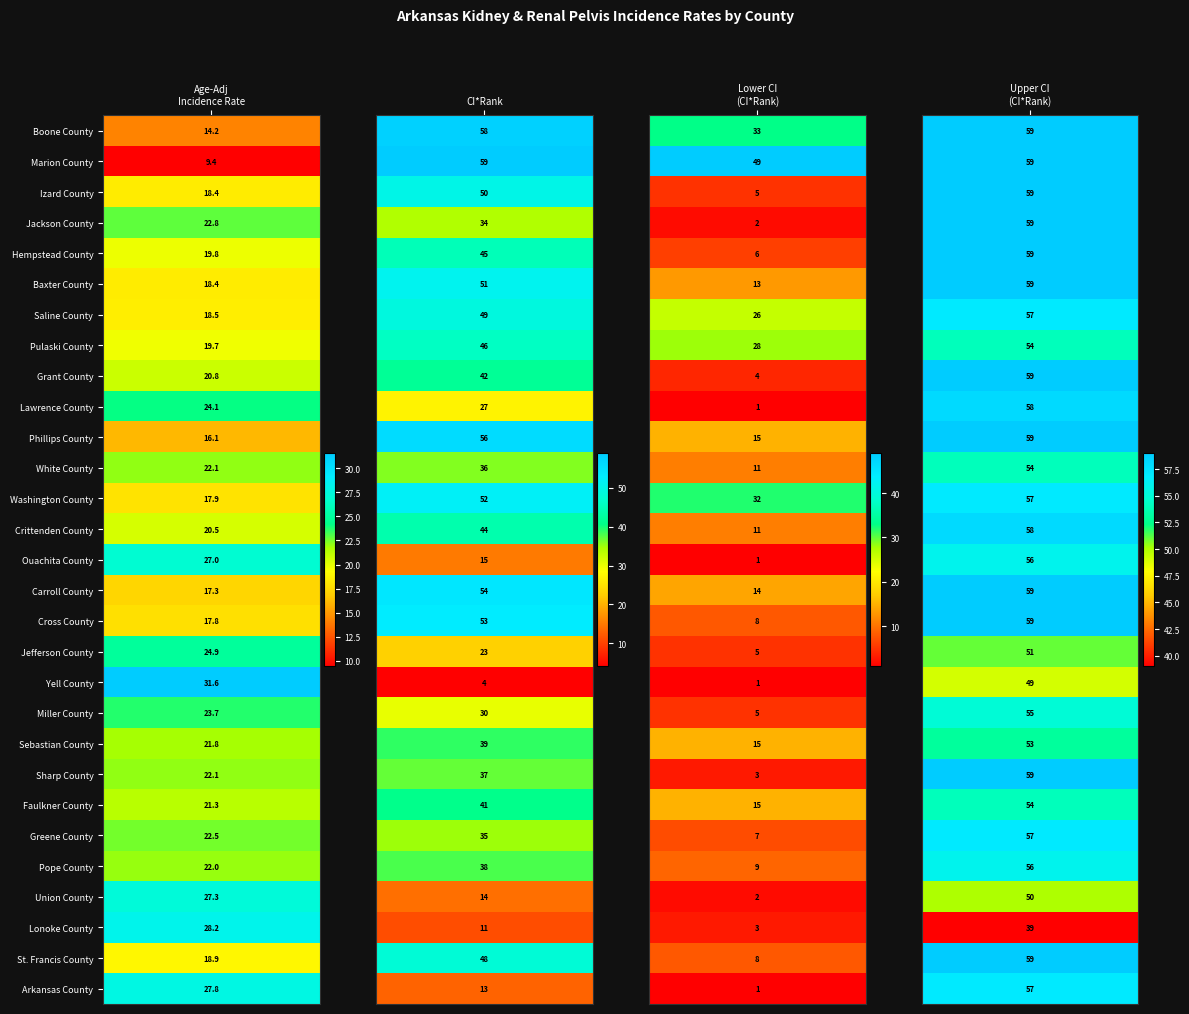

What is the difference between the Boone County values at 1 and 3?

1.0